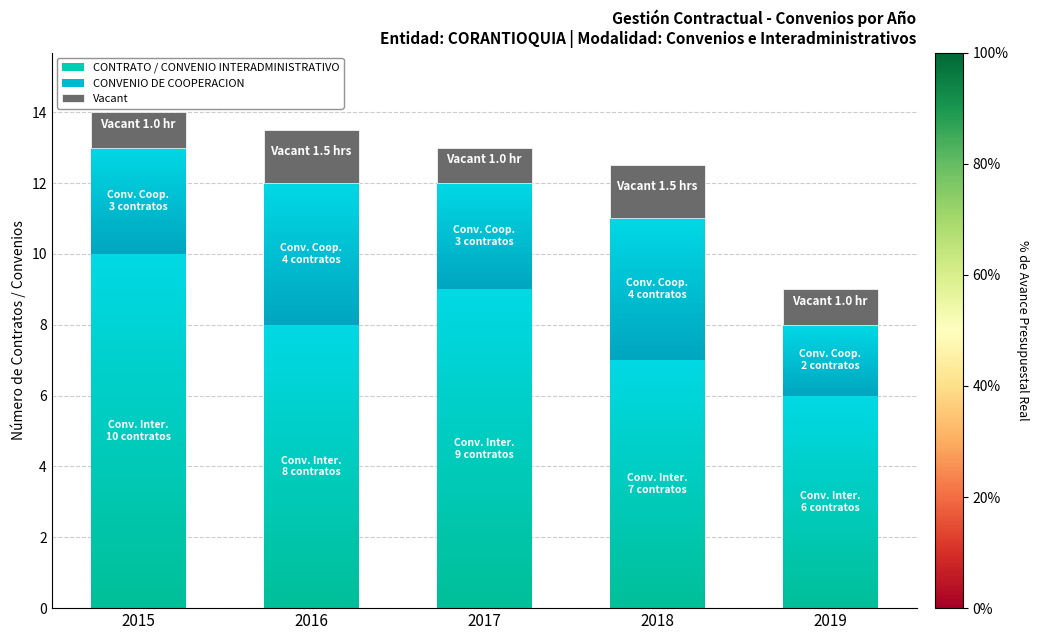

Count the number of values greater than 1.

2